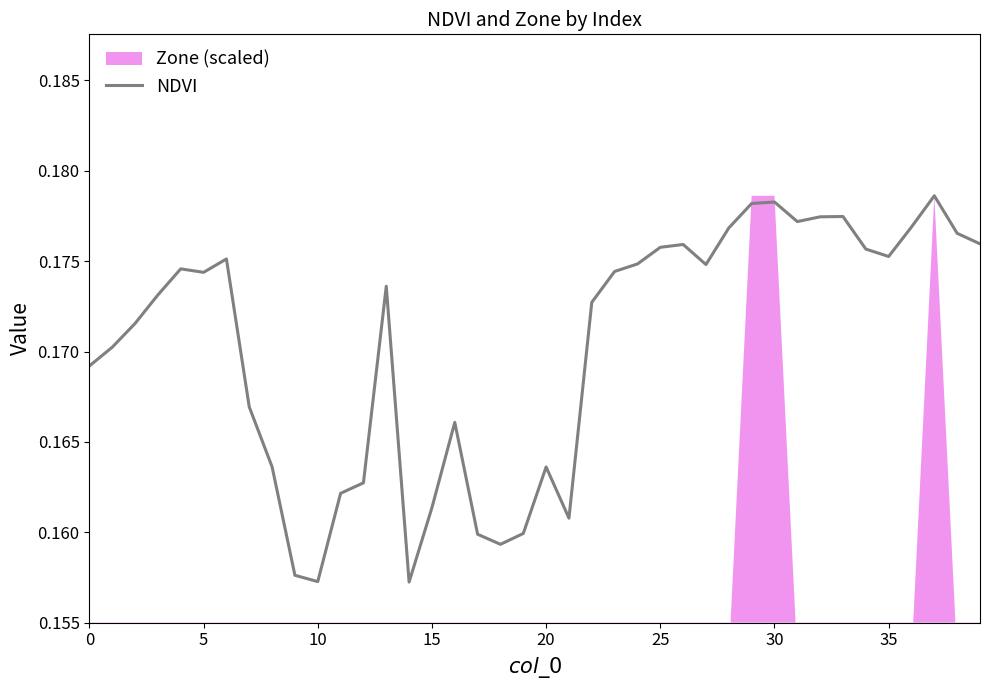

What is the minimum value shown in the chart?

0.2